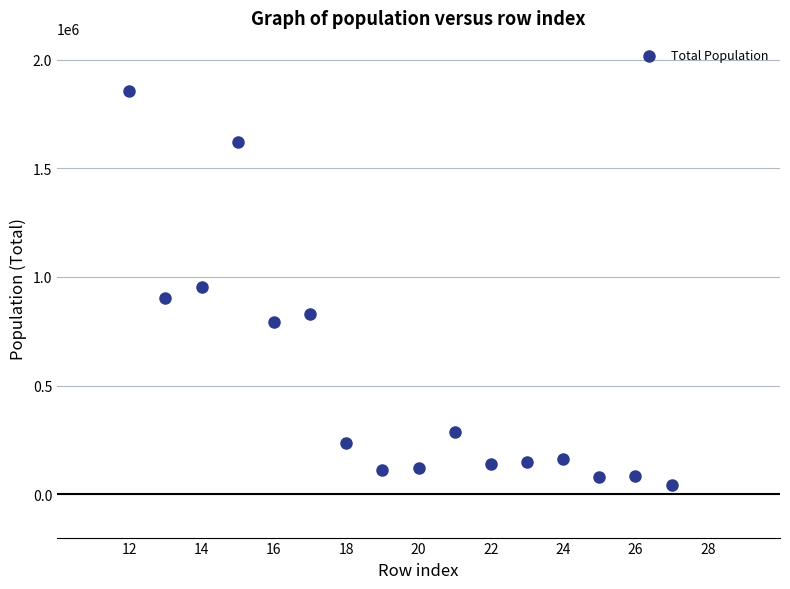

What is the range of Y values (max minus min)?

1811073